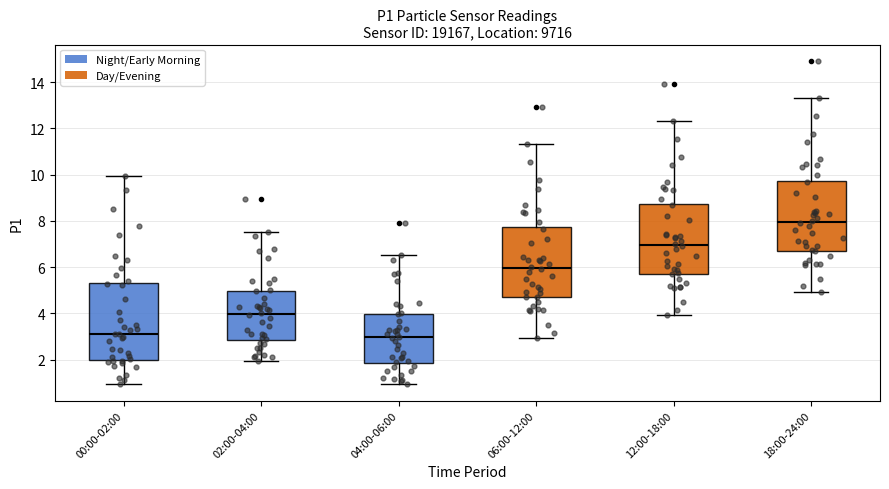

Where is the upper edge of the box for 18:00-24:00 on the y-axis? The values are not printed on the chart, so give them approximately, as read against the axis.

9.8